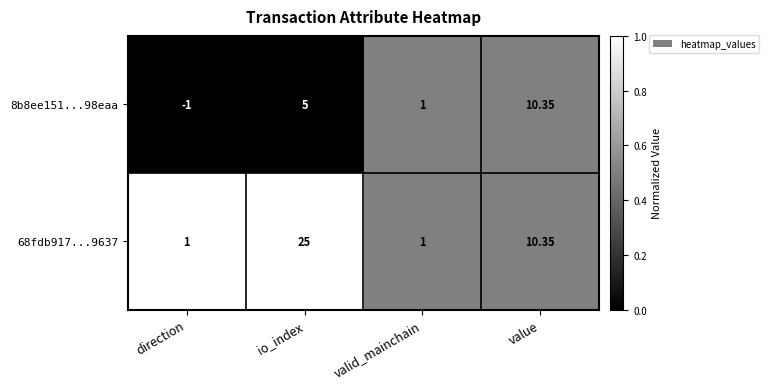

At which label does 8b8ee151...98eaa reach its minimum?

direction